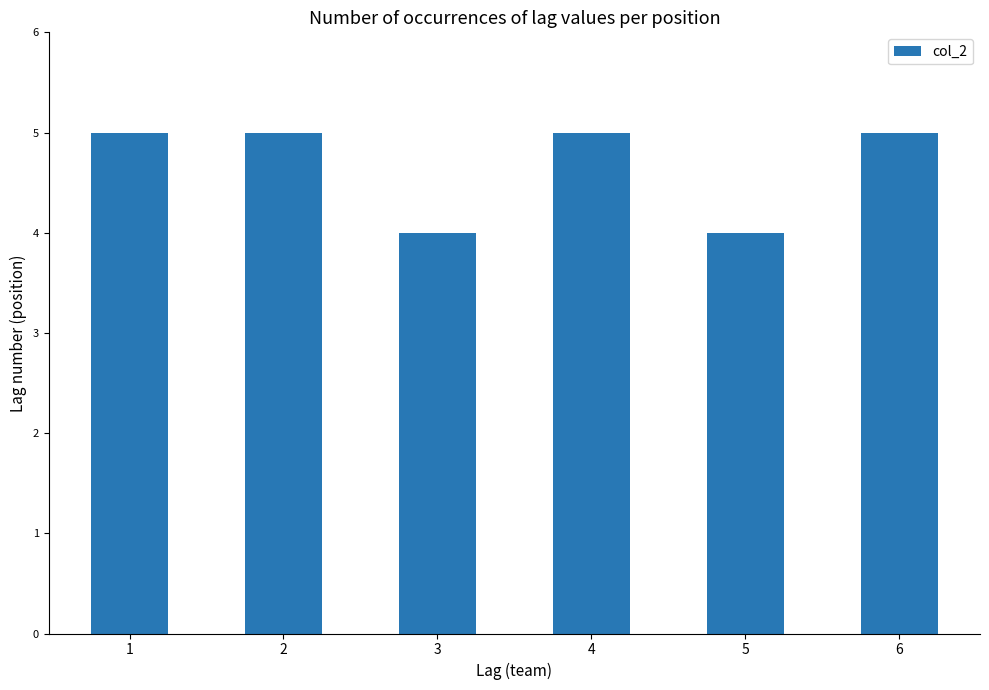

What is the ratio of the value at 3 to the value at 6?

0.8